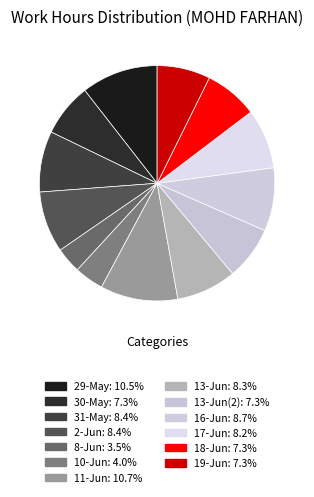

How many slices are in this pie chart?

13